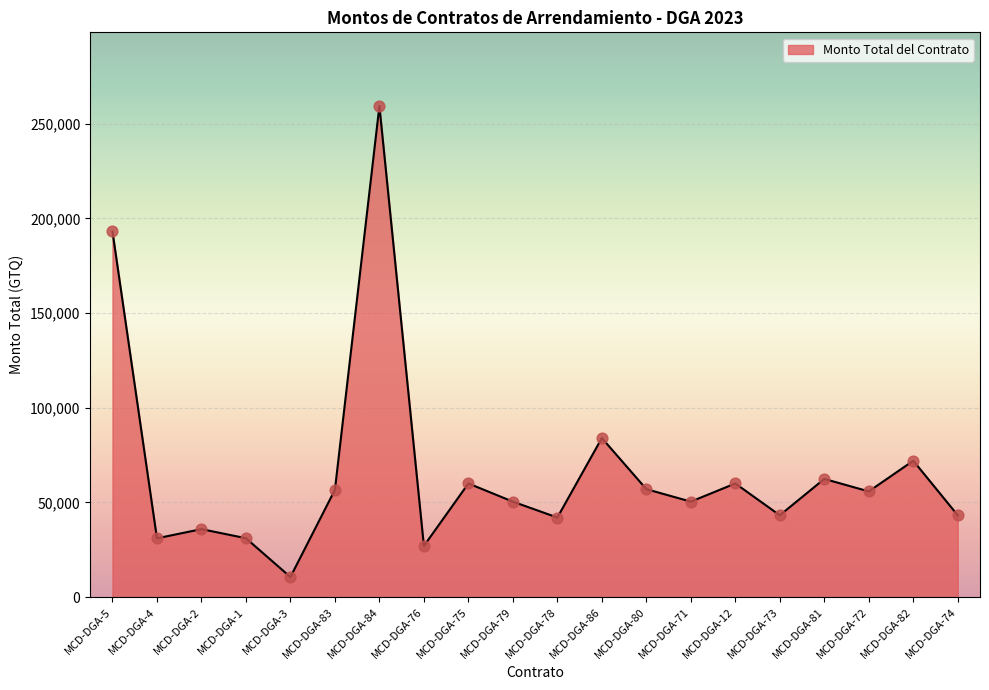

Between MCD-DGA-82 and MCD-DGA-1, which is larger?

MCD-DGA-82